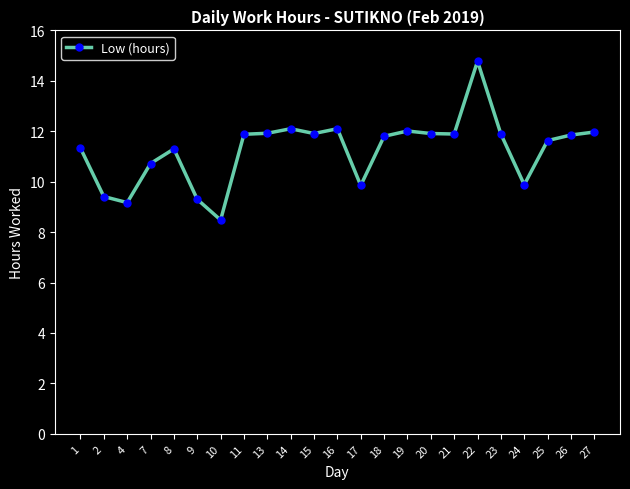

Which category has the lowest value across all series?

10